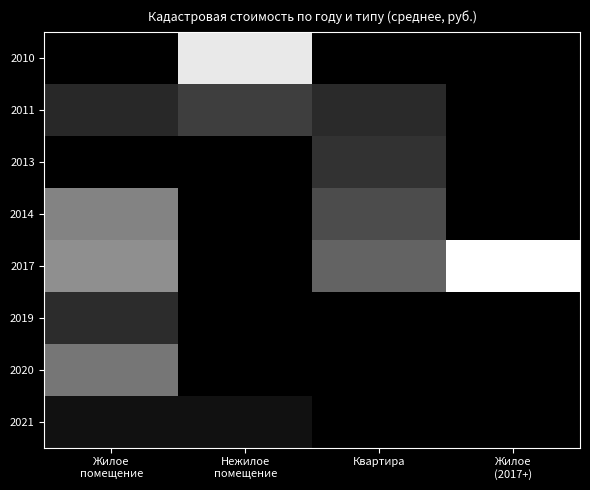

What is the spread (max minus min) of values at Квартира?

0.4